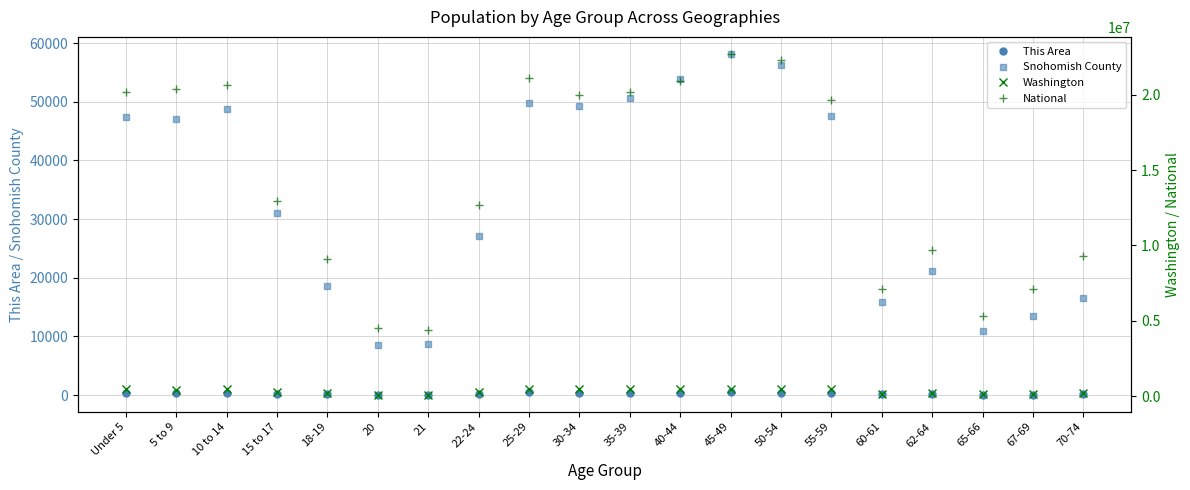

True or false: This Area has more than 2 interior local peaks.

True